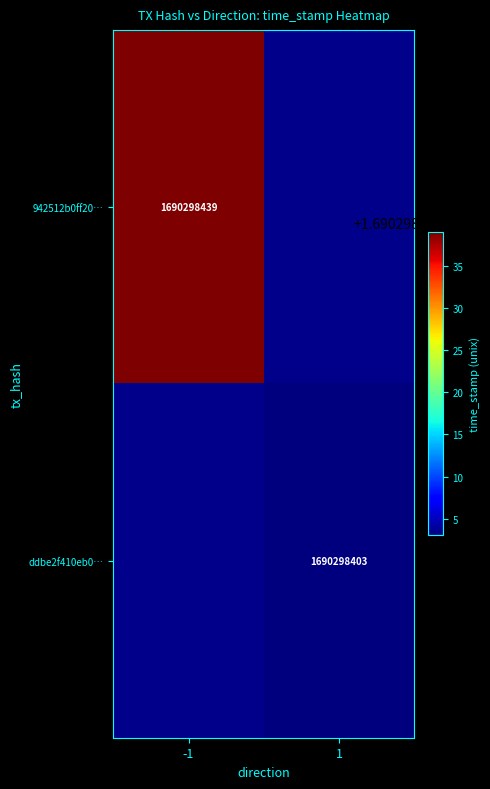

Is the value of ddbe2f410eb047738125fd49e799c4cad22c9ae at 0 greater than the value of 942512b0ff206c5564e22171852ab01be4dbca9 at 1?

No